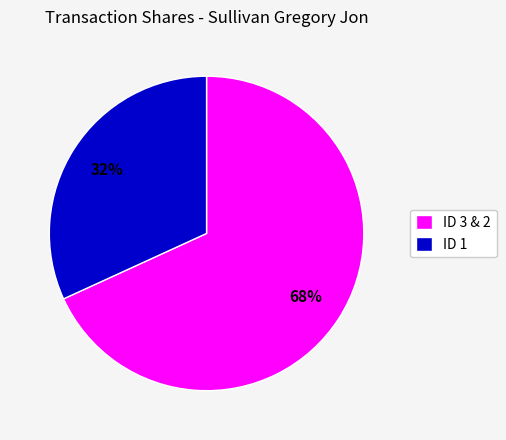

How many segments does this pie chart have?

2